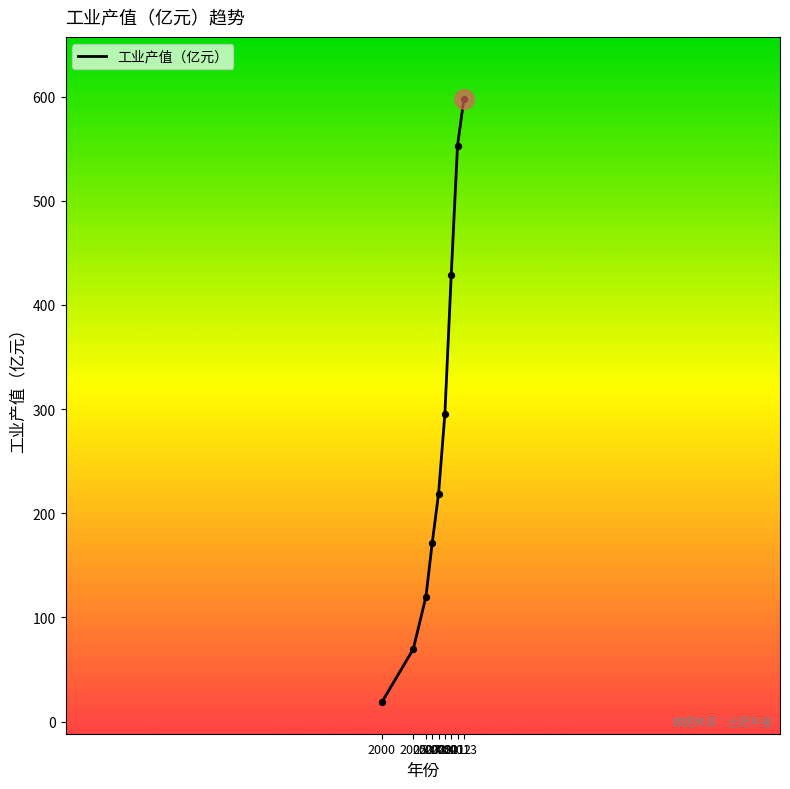

What is the change in value from 2005 to 2007?

+50.3